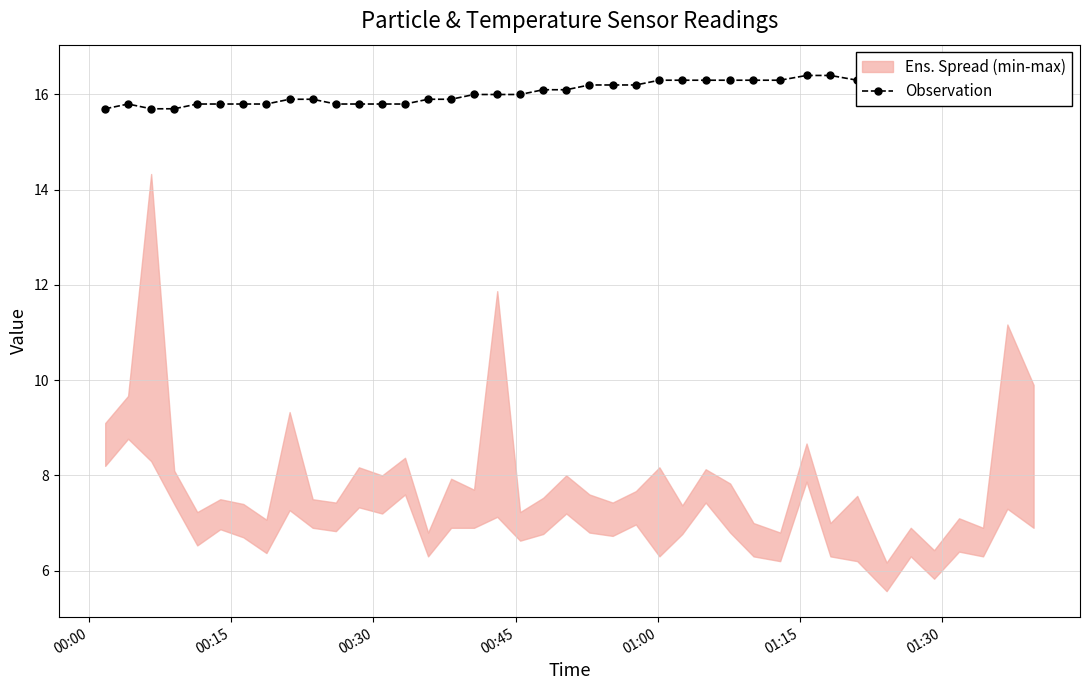

What is the difference between the maximum and minimum values?

0.8